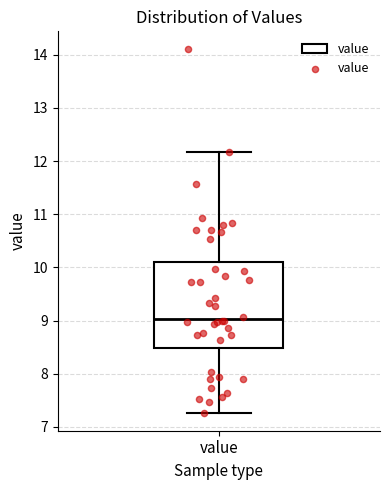

Read this box plot against the y-axis: the position of the median line, the range covered by the box, and the ends of both whiskers. The values are not printed on the chart, so give them approximately, as read against the axis.

median 9.0, box 8.5 to 10.1, whiskers 7.3 to 12.2